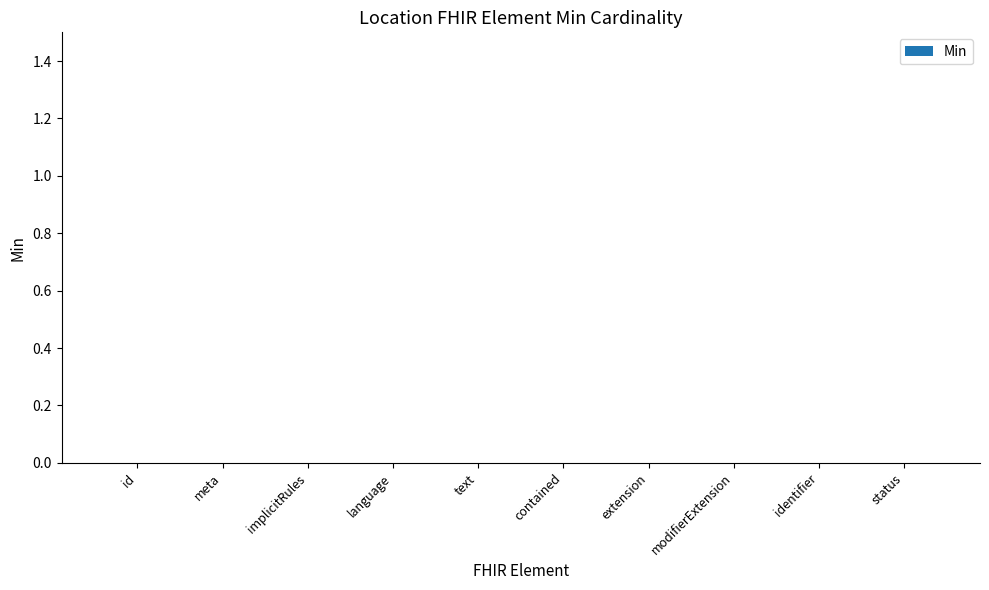

Is it true that the value at Location.managingOrganization is 0?

False